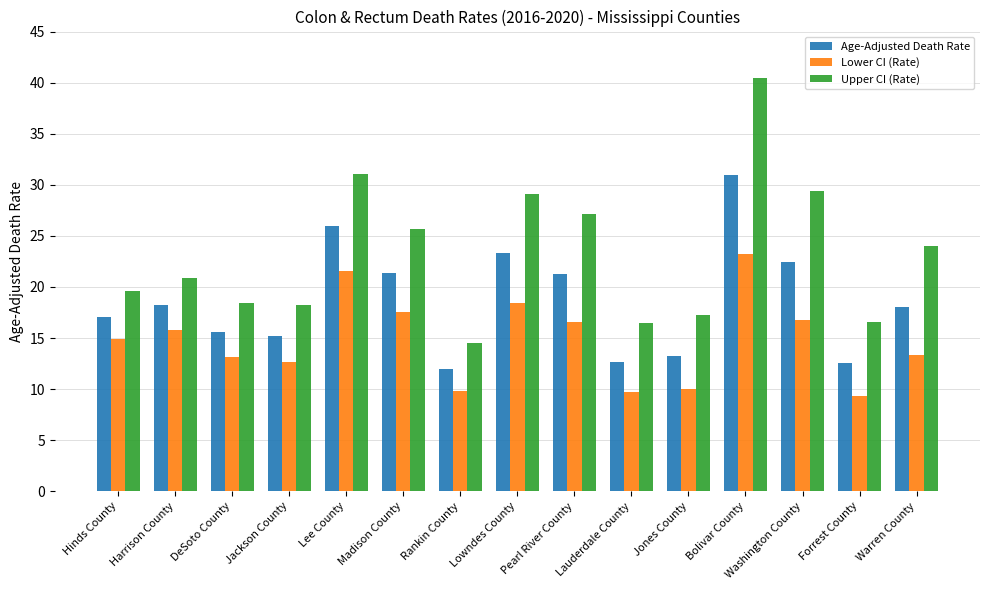

What are all the series names shown in the legend?

Age-Adjusted Death Rate, Lower CI (Rate), Upper CI (Rate)